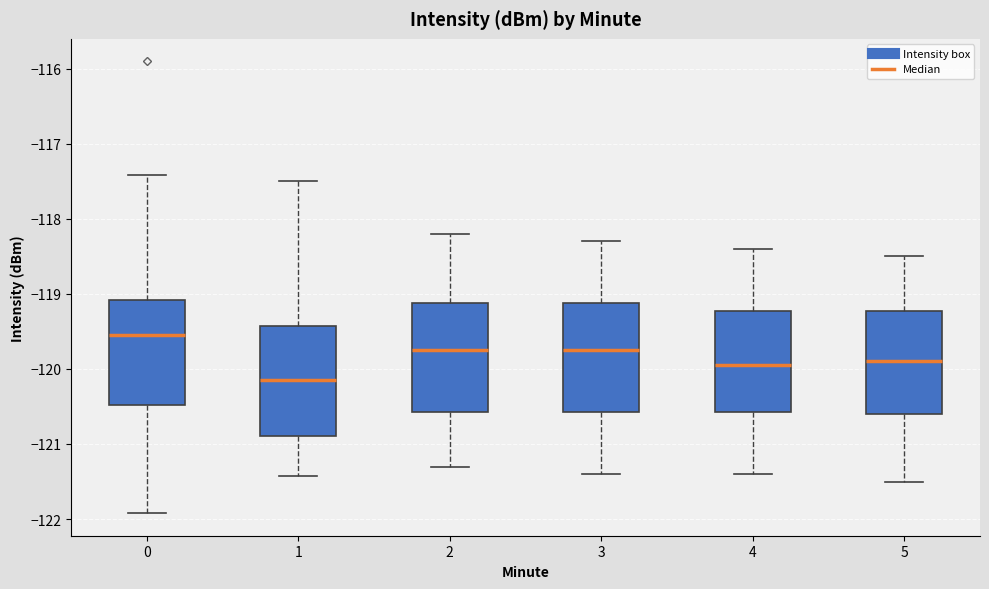

Which box's median line is the lowest?

1